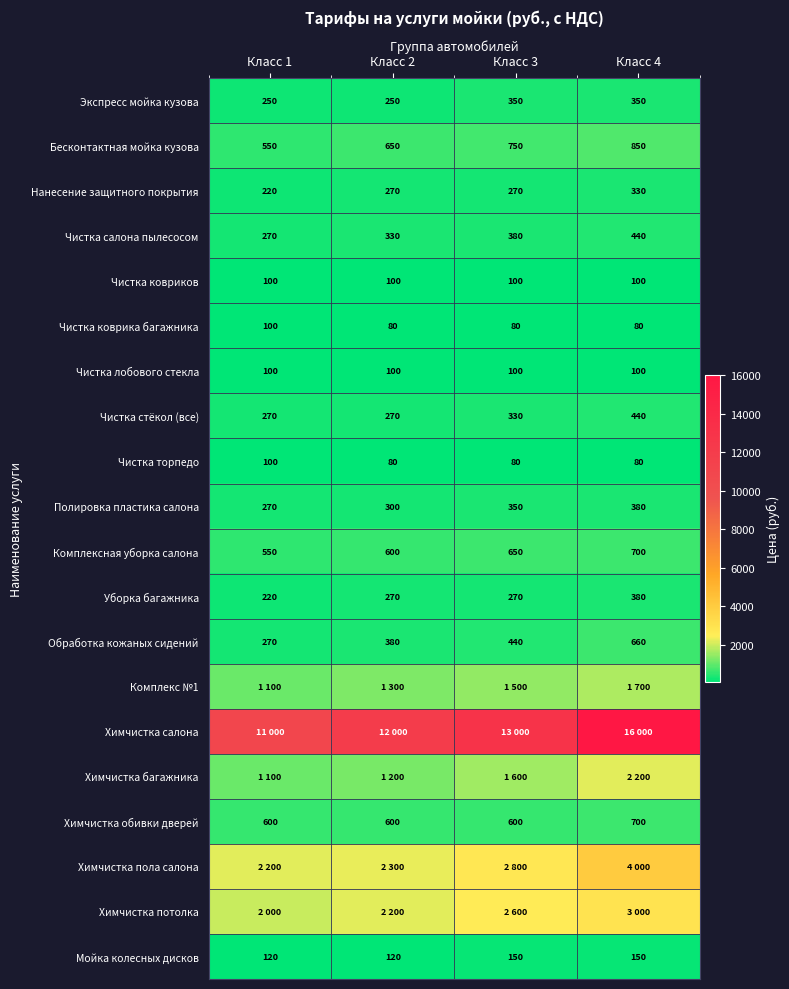

Rank the categories by Комплексная уборка салона value from highest to lowest.

Класс 4, Класс 3, Класс 2, Класс 1